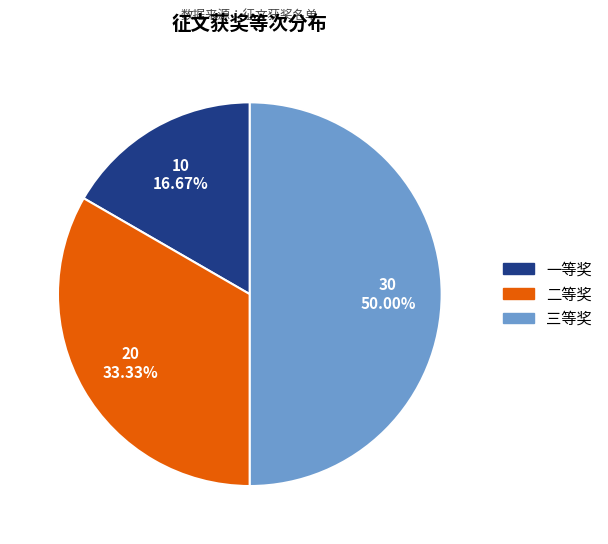

What portion of the pie excludes 一等奖?

83.3%